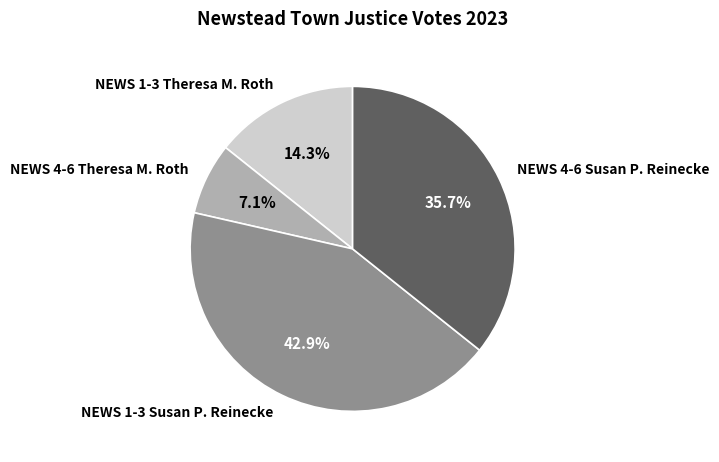

Rank the categories by value from highest to lowest.

NEWS 1-3 Susan P. Reinecke, NEWS 4-6 Susan P. Reinecke, NEWS 1-3 Theresa M. Roth, NEWS 4-6 Theresa M. Roth